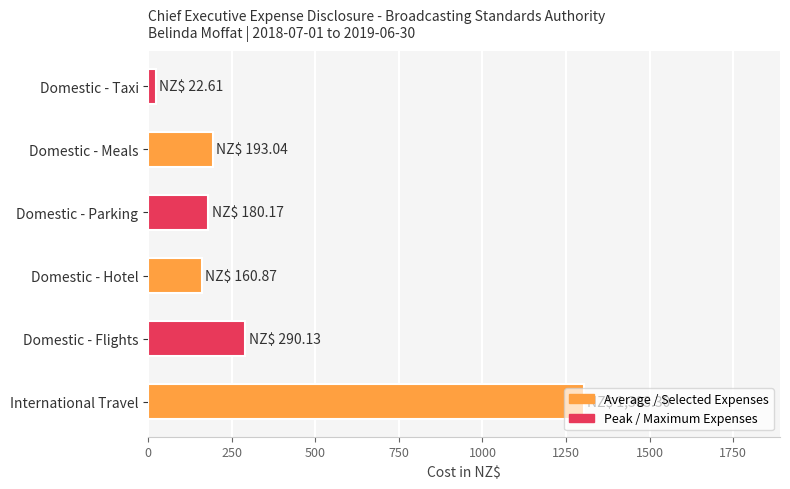

Which has a higher value, Domestic - Hotel or Domestic - Taxi?

Domestic - Hotel